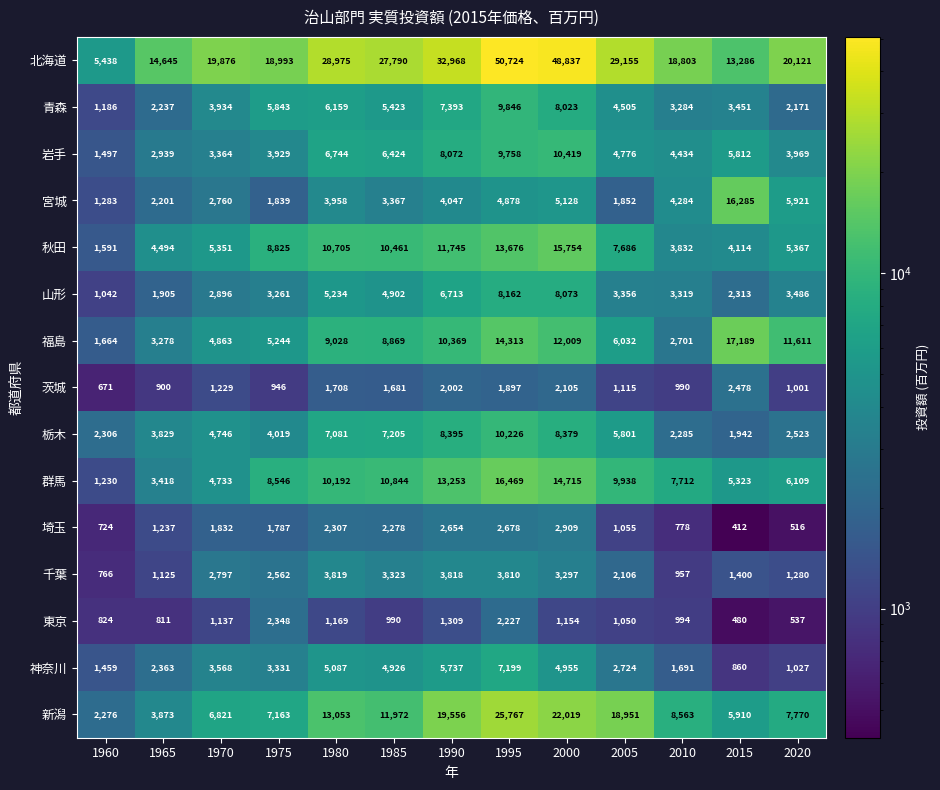

The 茨城 series shows 900 at 1965. True or false?

True